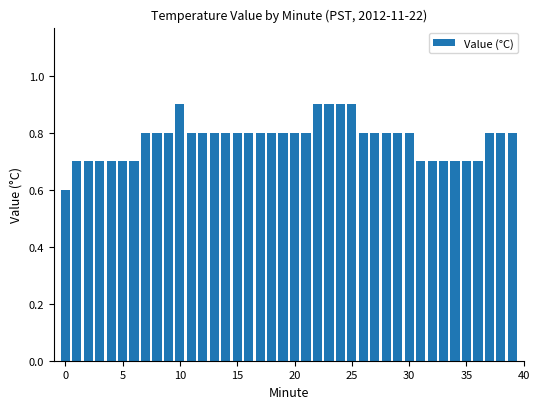

What is the difference between the maximum and minimum values?

0.3